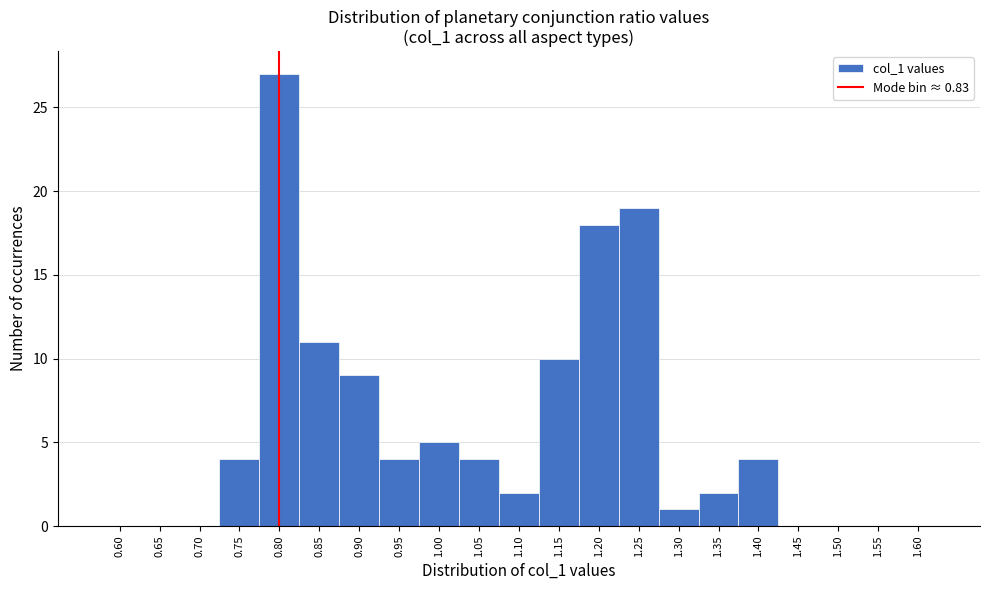

Reading right to left, list all the values displayed in this chart.

1.60=0	1.55=0	1.50=0	1.45=0	1.40=4	1.35=2	1.30=1	1.25=19	1.20=18	1.15=10	1.10=2	1.05=4	1.00=5	0.95=4	0.90=9	0.85=11	0.80=27	0.75=4	0.70=0	0.65=0	0.60=0